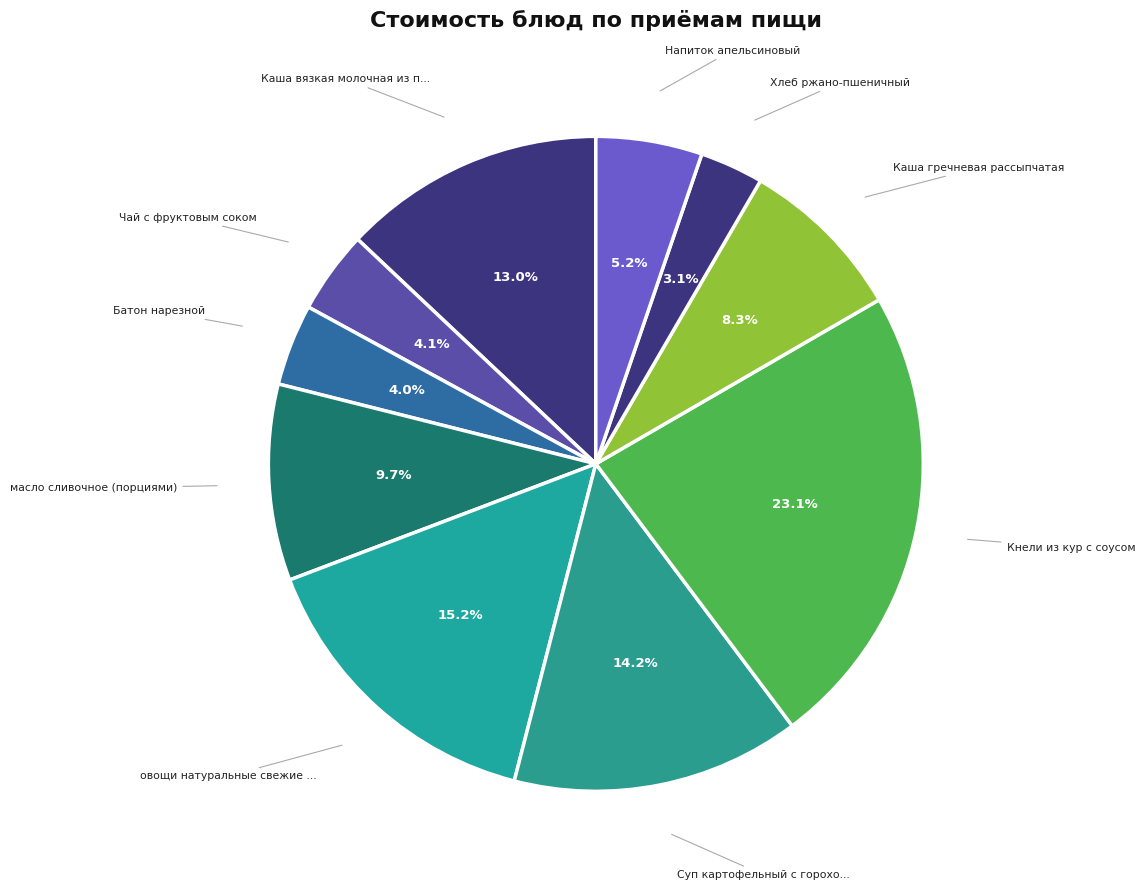

Rank the categories by value from lowest to highest.

Хлеб ржано-пшеничный, Батон нарезной, Чай с фруктовым соком, Напиток апельсиновый, Каша гречневая рассыпчатая, масло сливочное (порциями), Каша вязкая молочная из пшеничной крупы, Суп картофельный с горохом и мясом, овощи натуральные свежие (помидоры), Кнели из кур с соусом